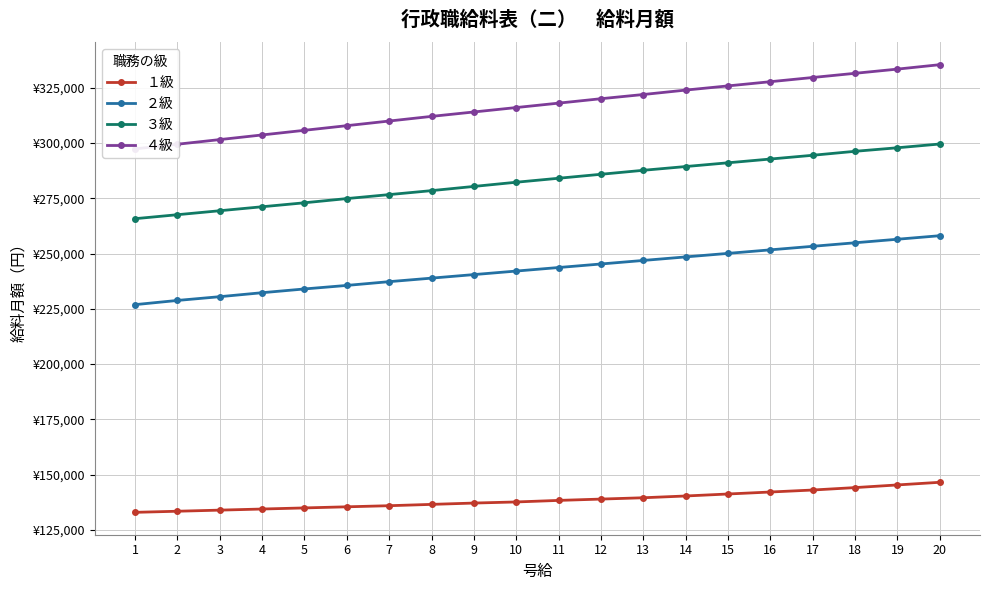

What is the lowest value of the ４級 series?

297400